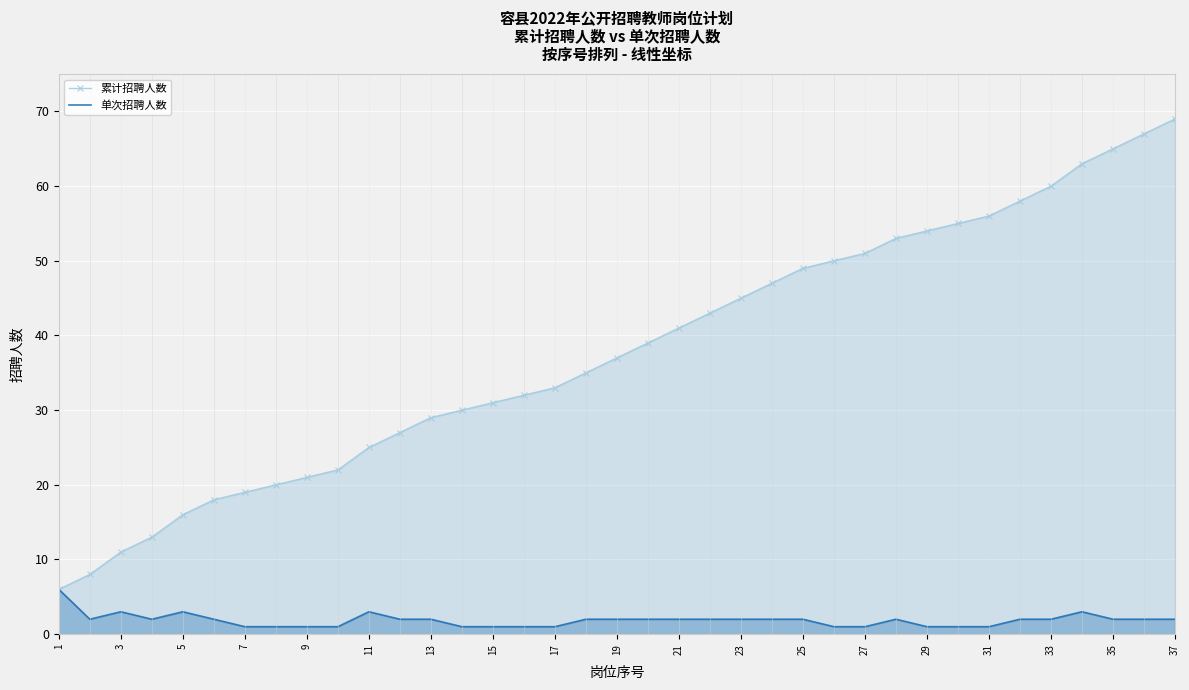

In 单次招聘人数, how many points are higher than both neighbors (excluding endpoints)?

5